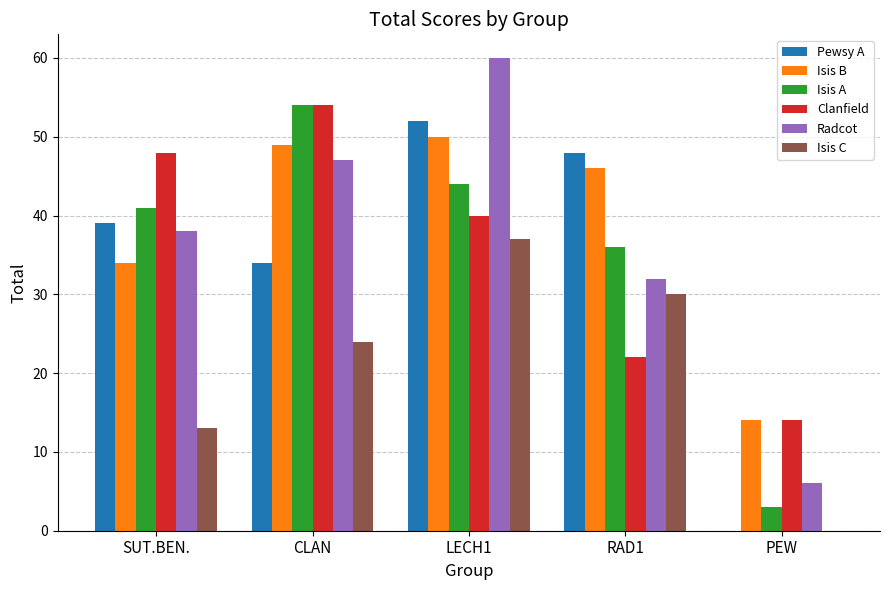

The Isis A series shows 41 at SUT.BEN.. True or false?

True